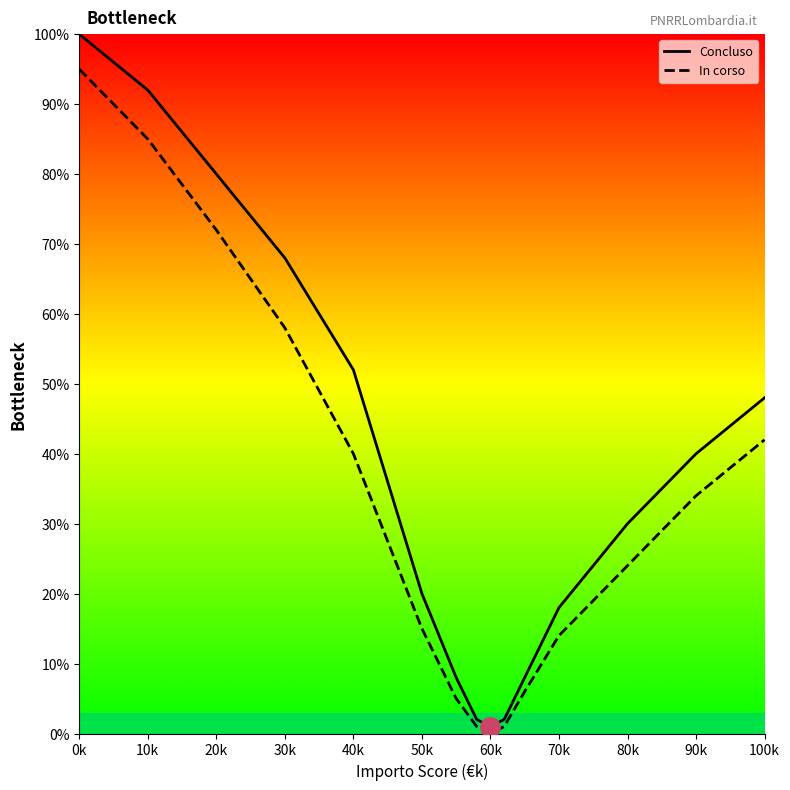

Which series has the largest range (max minus min)?

Concluso